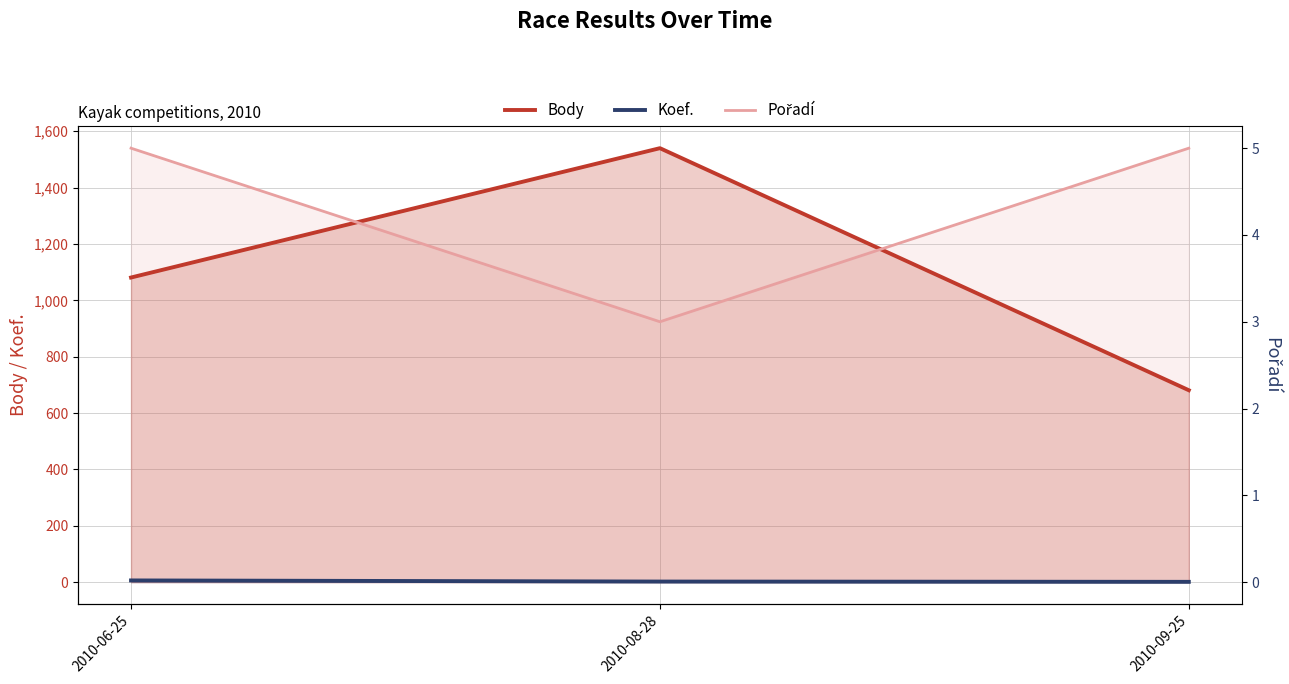

Is it true that Pořadí equals 286 at 2010-08-28?

False